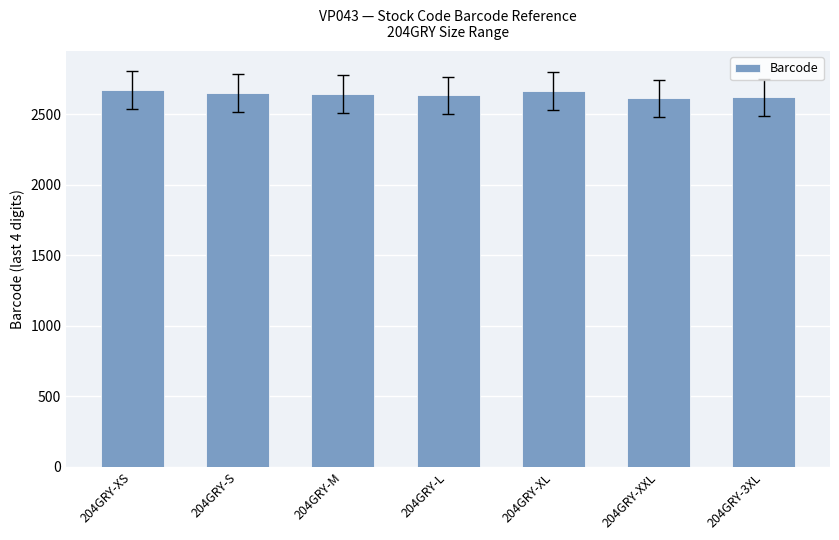

What is the minimum value shown in the chart?

2613